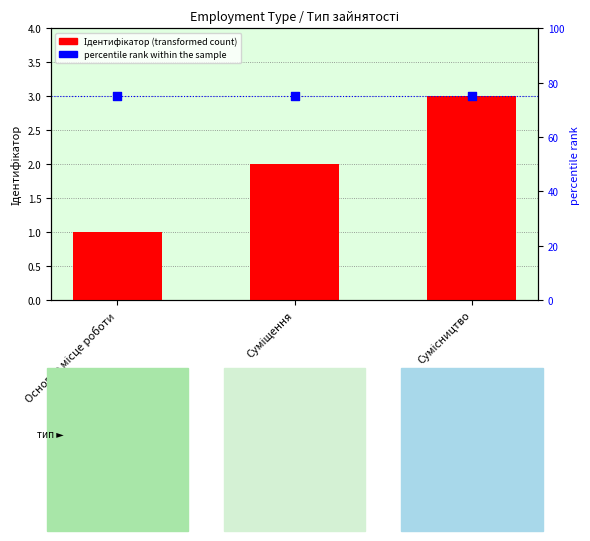

At which category is the sum across all series the highest?

Сумісництво